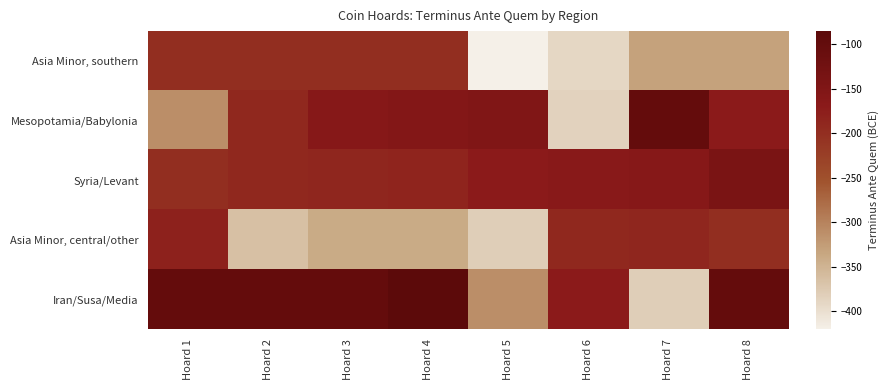

Reading left to right, transcribe all the data shown in this chart.

Asia Minor, southern: Hoard 1=-200	Hoard 2=-200	Hoard 3=-200	Hoard 4=-200	Hoard 5=-420	Hoard 6=-390	Hoard 7=-330	Hoard 8=-330
Mesopotamia/Babylonia: Hoard 1=-311	Hoard 2=-190	Hoard 3=-160	Hoard 4=-155	Hoard 5=-150	Hoard 6=-385	Hoard 7=-100	Hoard 8=-170
Syria/Levant: Hoard 1=-200	Hoard 2=-190	Hoard 3=-188	Hoard 4=-185	Hoard 5=-169	Hoard 6=-164	Hoard 7=-160	Hoard 8=-140
Asia Minor, central/other: Hoard 1=-180	Hoard 2=-365	Hoard 3=-340	Hoard 4=-340	Hoard 5=-380	Hoard 6=-190	Hoard 7=-188	Hoard 8=-200
Iran/Susa/Media: Hoard 1=-100	Hoard 2=-100	Hoard 3=-100	Hoard 4=-85	Hoard 5=-311	Hoard 6=-170	Hoard 7=-380	Hoard 8=-100